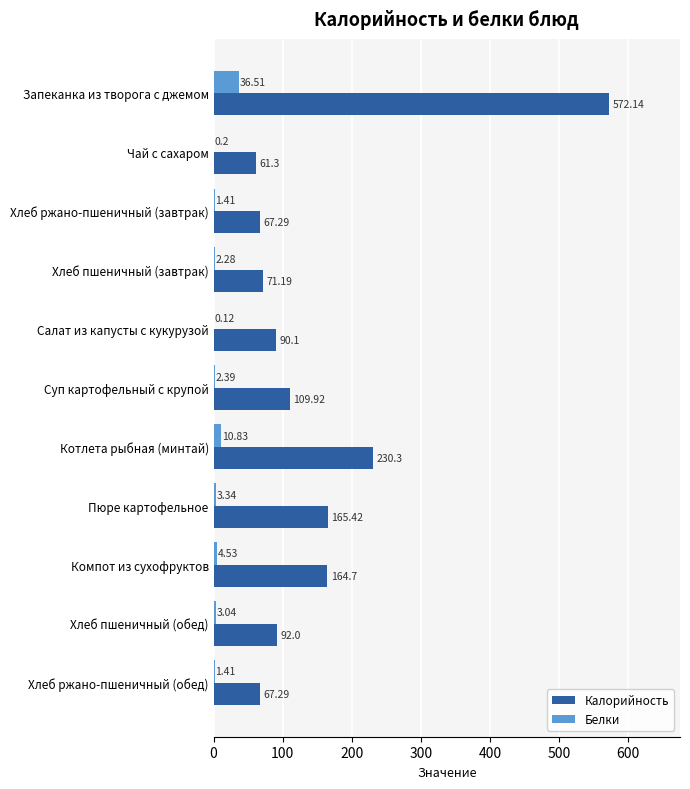

Which series has the largest total across all categories?

Калорийность